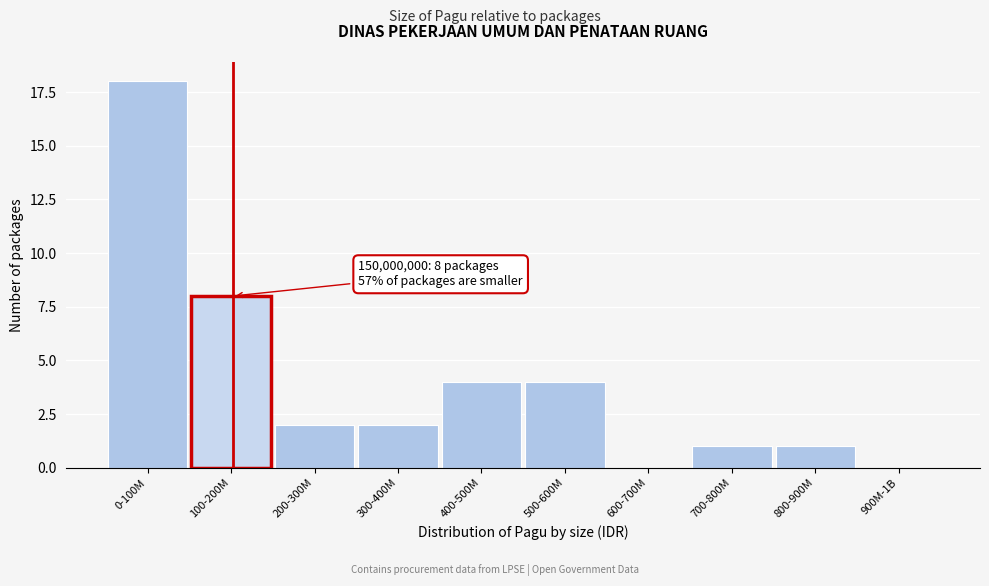

Reading left to right, extract all data points from this chart.

0-100M=18	100-200M=8	200-300M=2	300-400M=2	400-500M=4	500-600M=4	600-700M=0	700-800M=1	800-900M=1	900M-1B=0